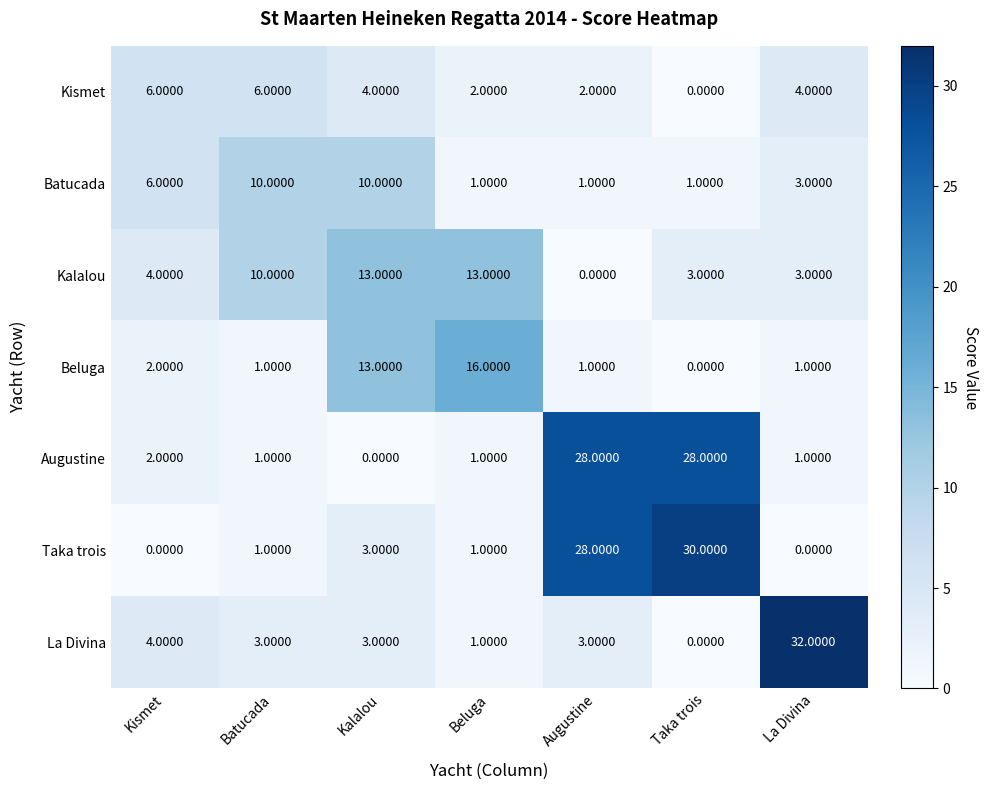

Which series has the largest total across all categories?

Taka trois